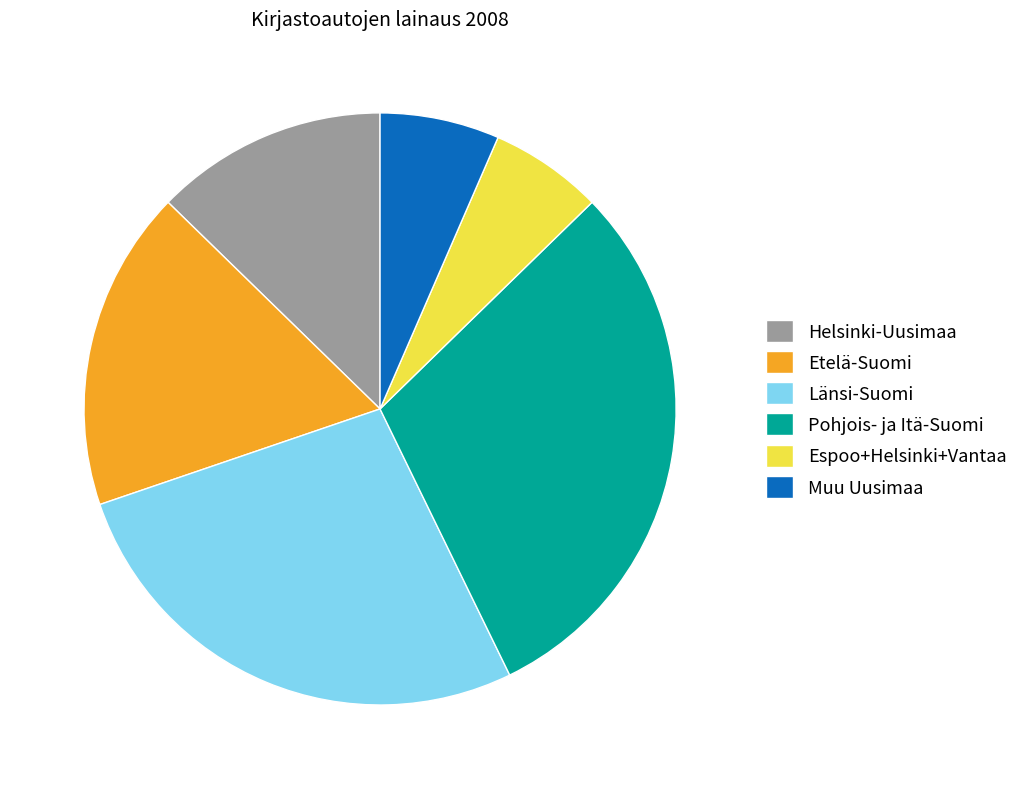

What is the ratio of the value at Espoo+Helsinki+Vantaa to the value at Etelä-Suomi?

0.4